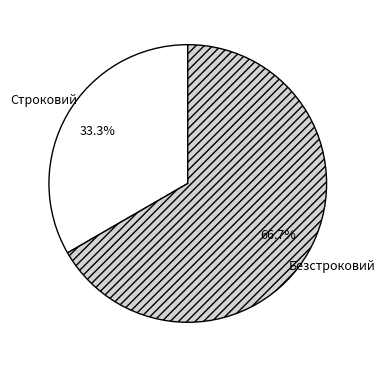

Rank the categories by value from lowest to highest.

Строковий, Безстроковий